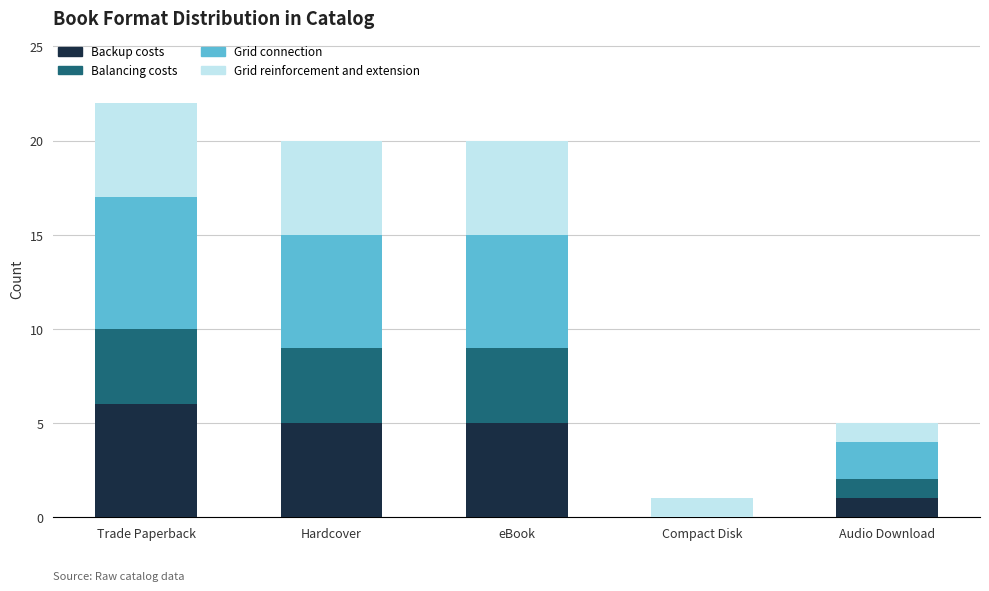

Are the bars grouped side by side (vs. stacked)?

No